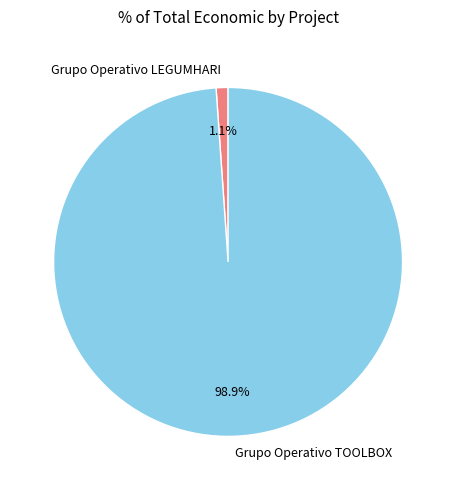

To the nearest percent, what is the average slice percentage?

50%